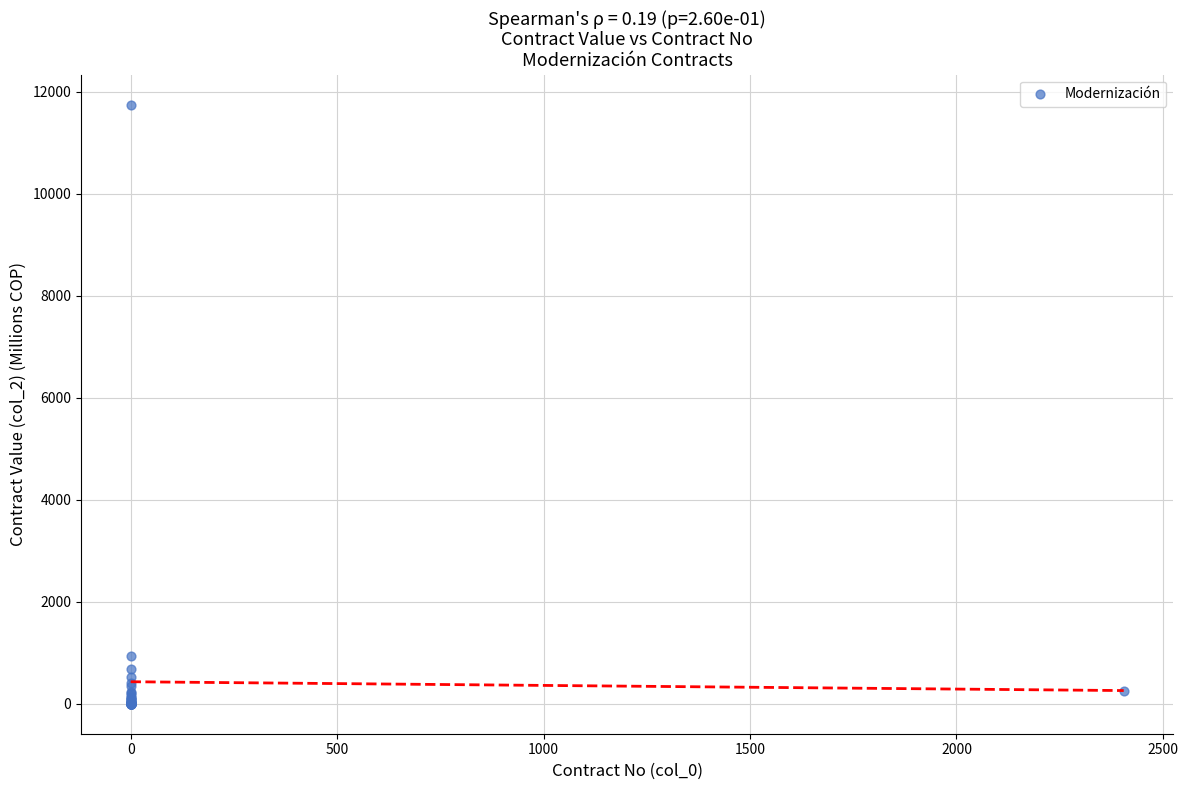

What Y value in the scatter plot is closest to 5873?

934.6